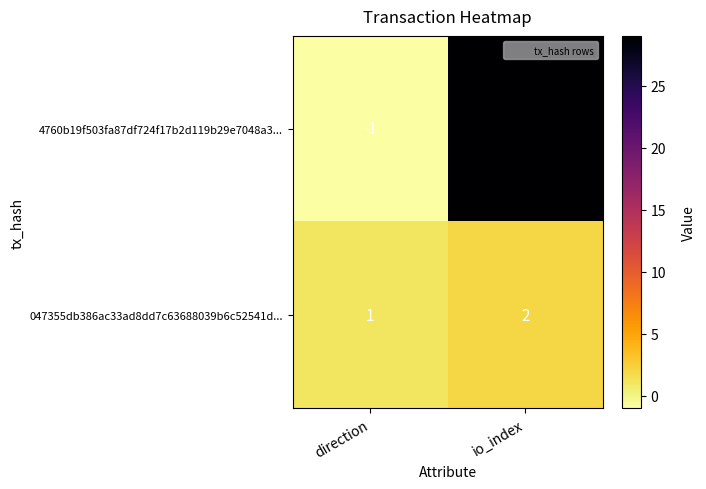

What is the difference between the highest and lowest values at direction?

2